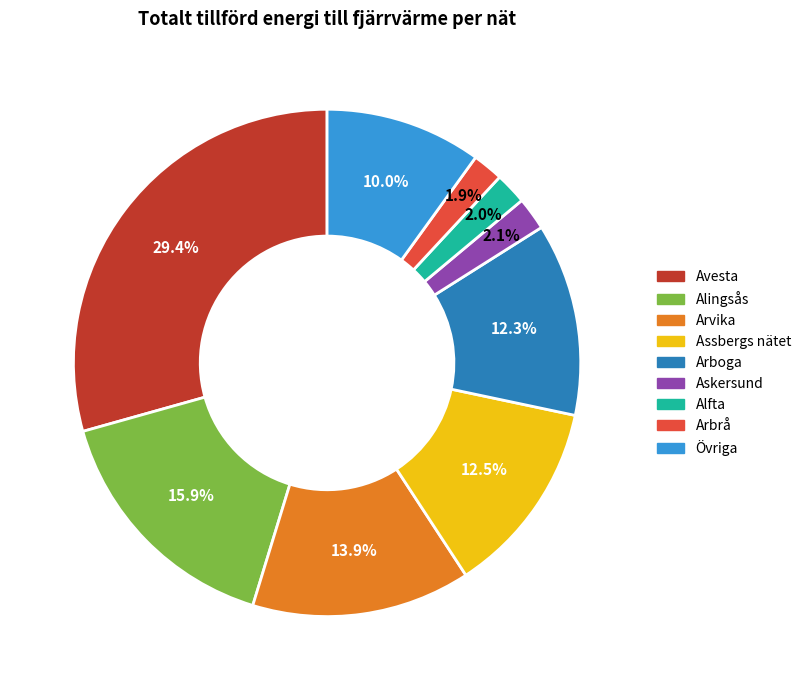

Is there any slice that represents more than half of the pie?

No